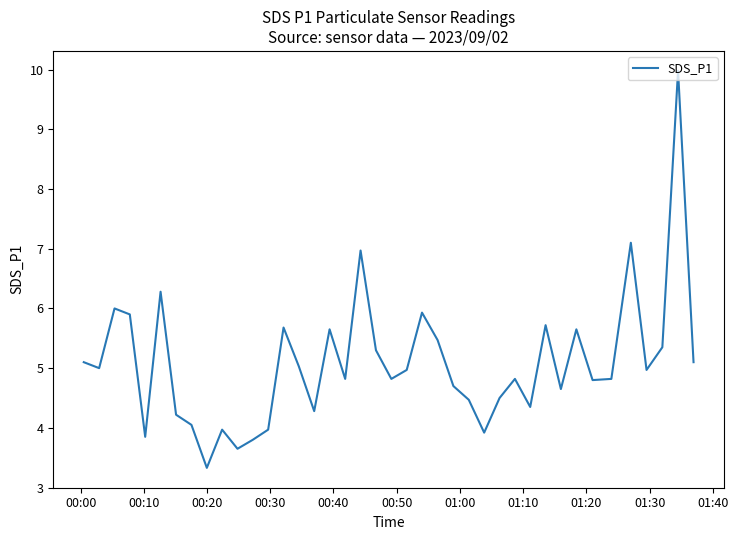

Does the chart have visible grid lines?

No